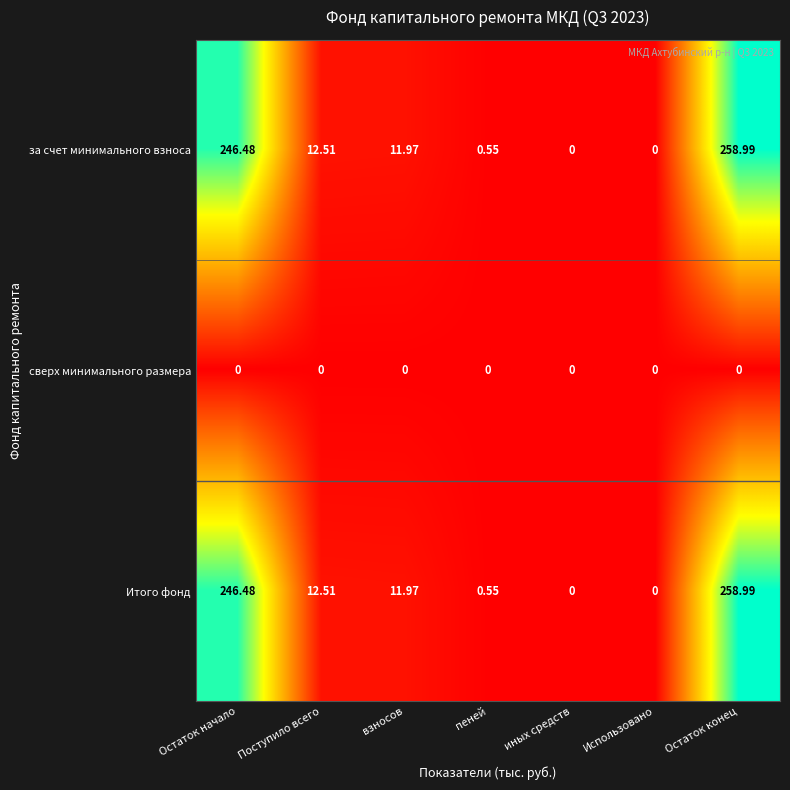

At which category is the sum across all series the highest?

Остаток конец